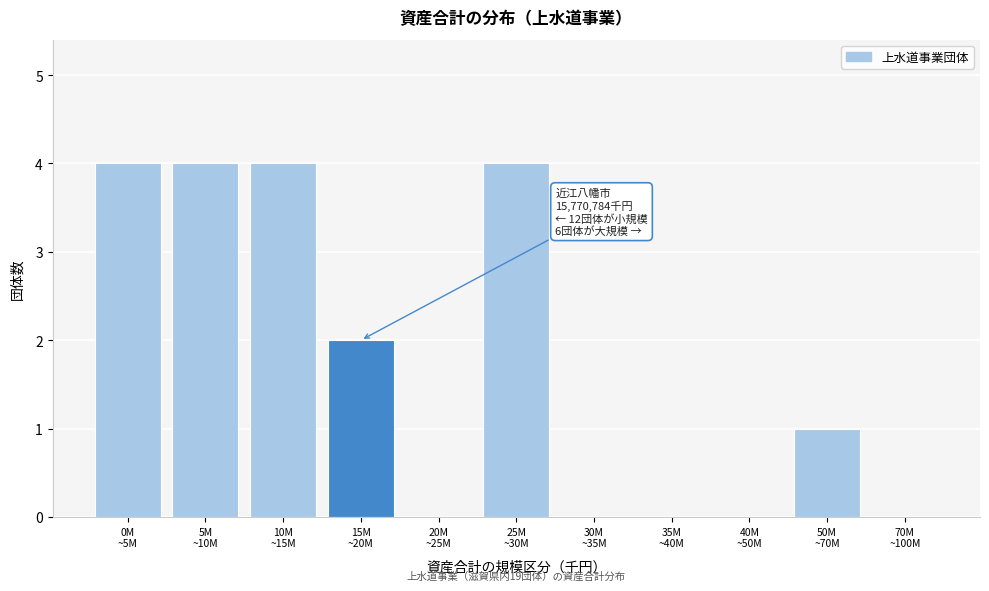

What is the sum of all values?

19